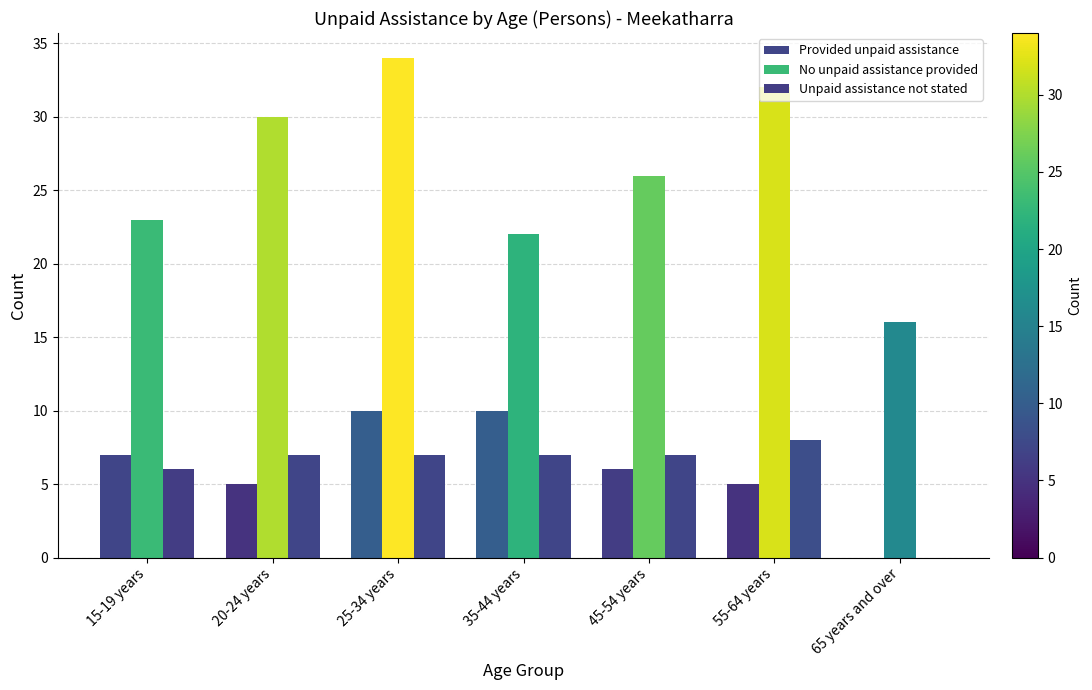

How many groups of bars are there?

7